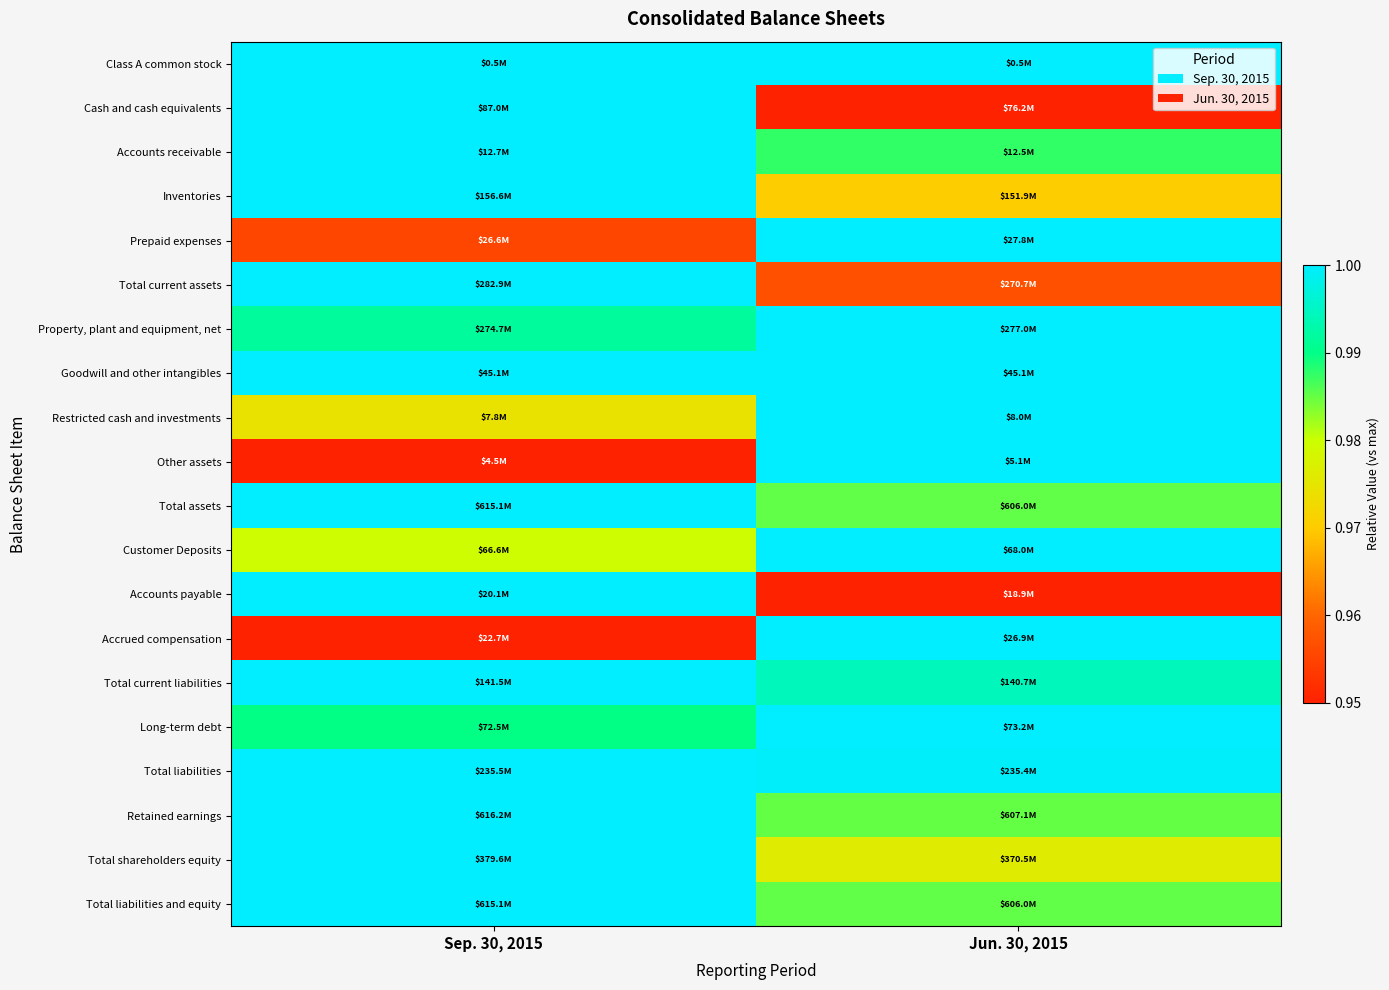

Which series has the largest total across all categories?

Class A common stock